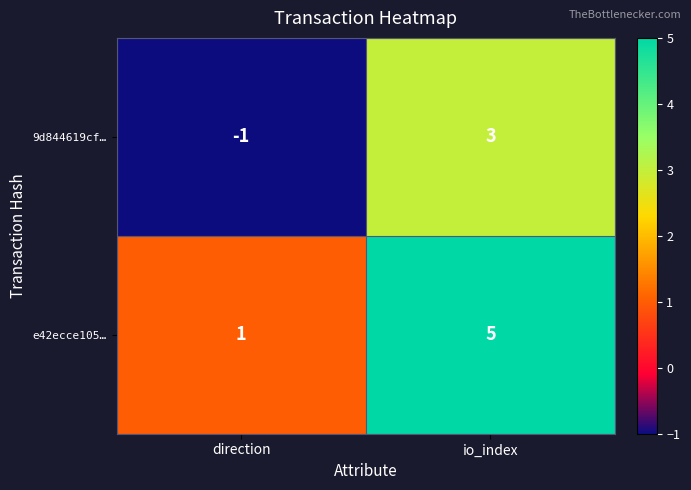

Where is 9d844619cf… nearest to the value 1?

direction